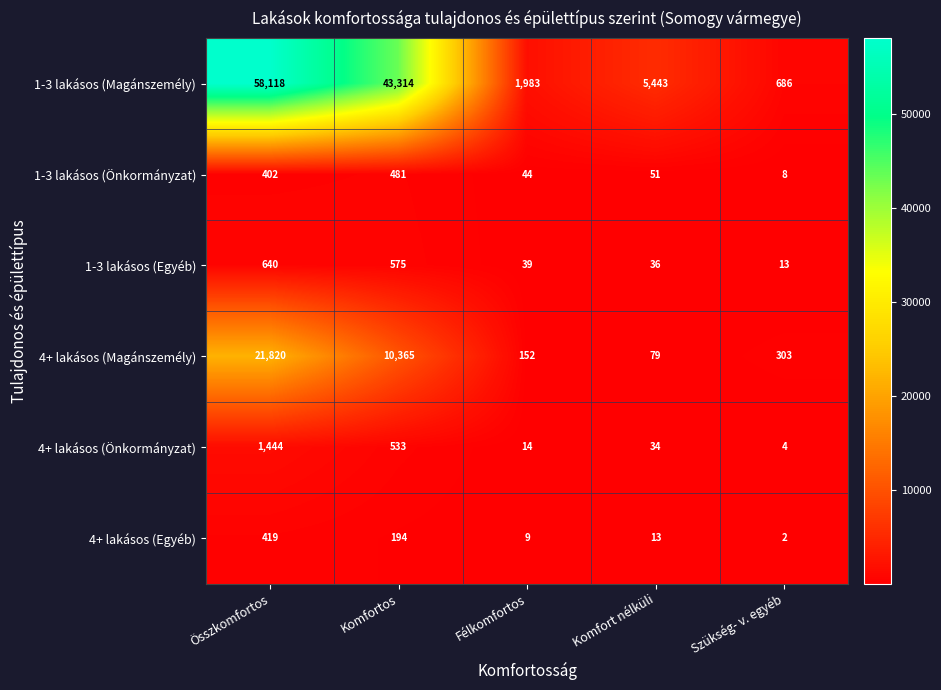

Reading left to right, transcribe all the data shown in this chart.

1-3 lakásos (Magánszemély): 58118	43314	1983	5443	686
1-3 lakásos (Önkormányzat): 402	481	44	51	8
1-3 lakásos (Egyéb): 640	575	39	36	13
4+ lakásos (Magánszemély): 21820	10365	152	79	303
4+ lakásos (Önkormányzat): 1444	533	14	34	4
4+ lakásos (Egyéb): 419	194	9	13	2